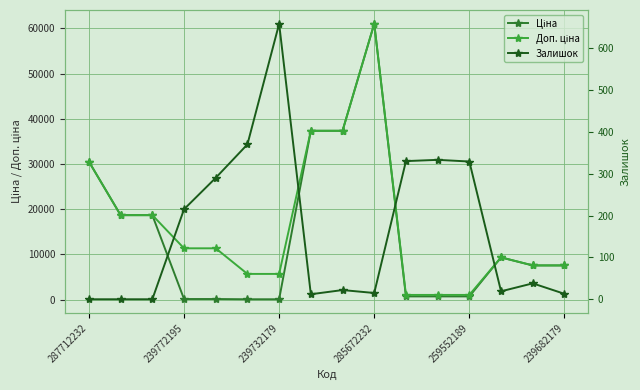

Which series has the widest spread of values?

Ціна